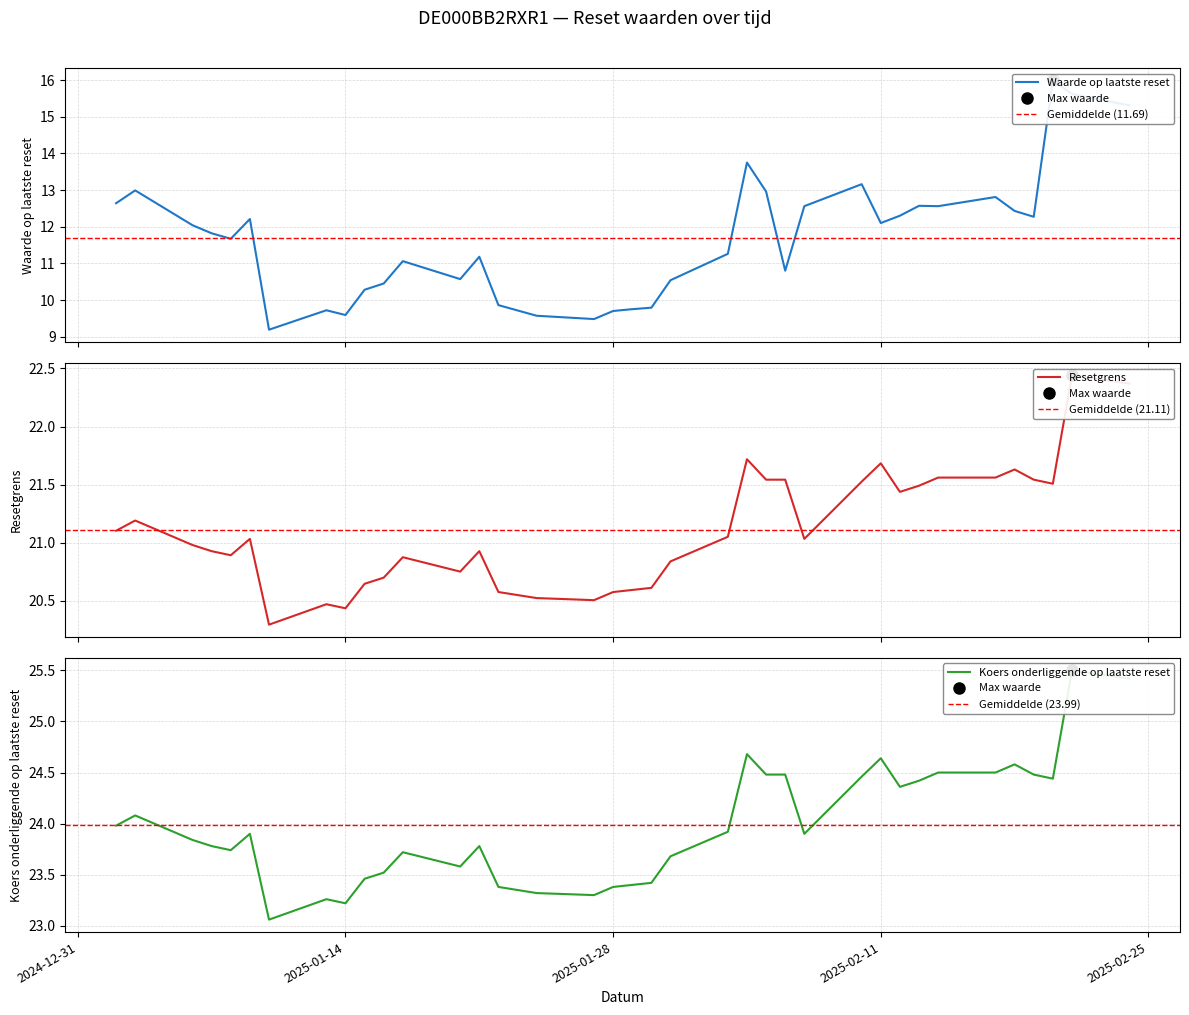

True or false: Koers onderliggende op laatste reset and Waarde op laatste reset cross at least once.

False